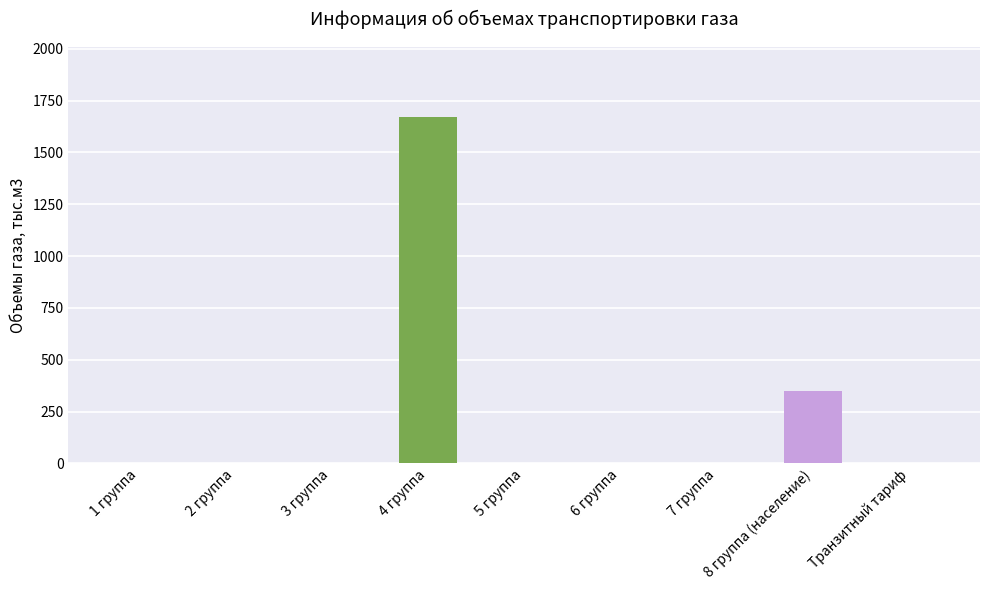

The value at 2 группа is 853. True or false?

False